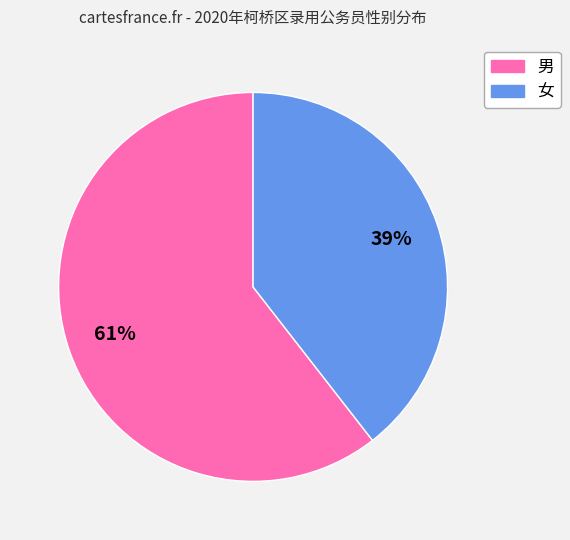

How many slices are in this pie chart?

2